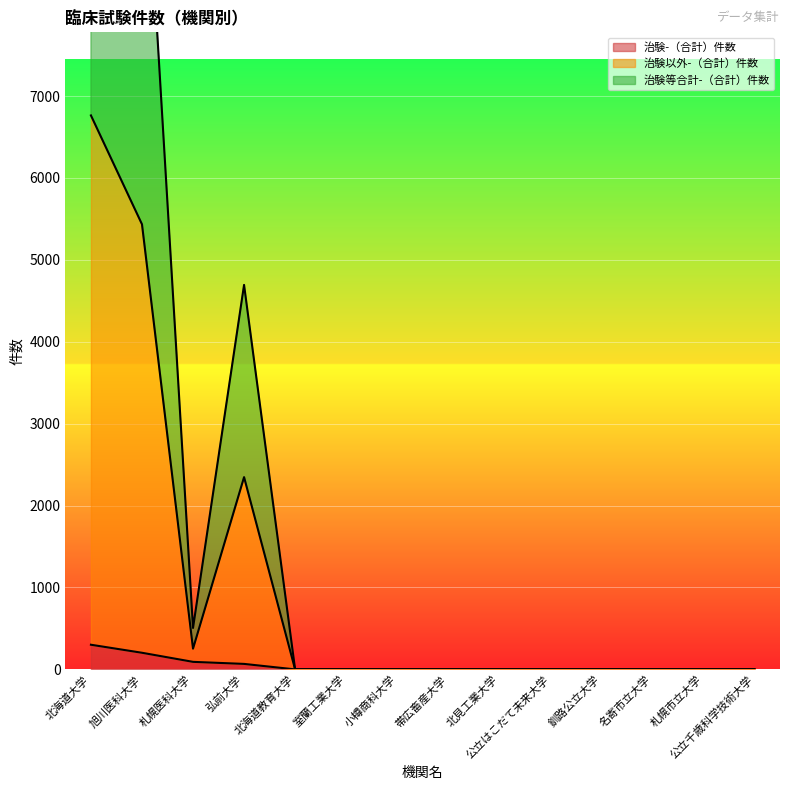

What is the difference between the maximum and second lowest values in the 治験-（合計）件数 series?

301